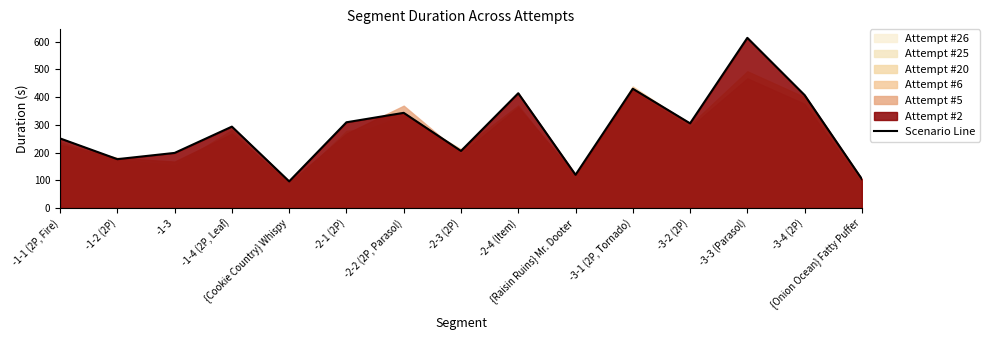

What is the difference between the maximum and minimum values?

517.0